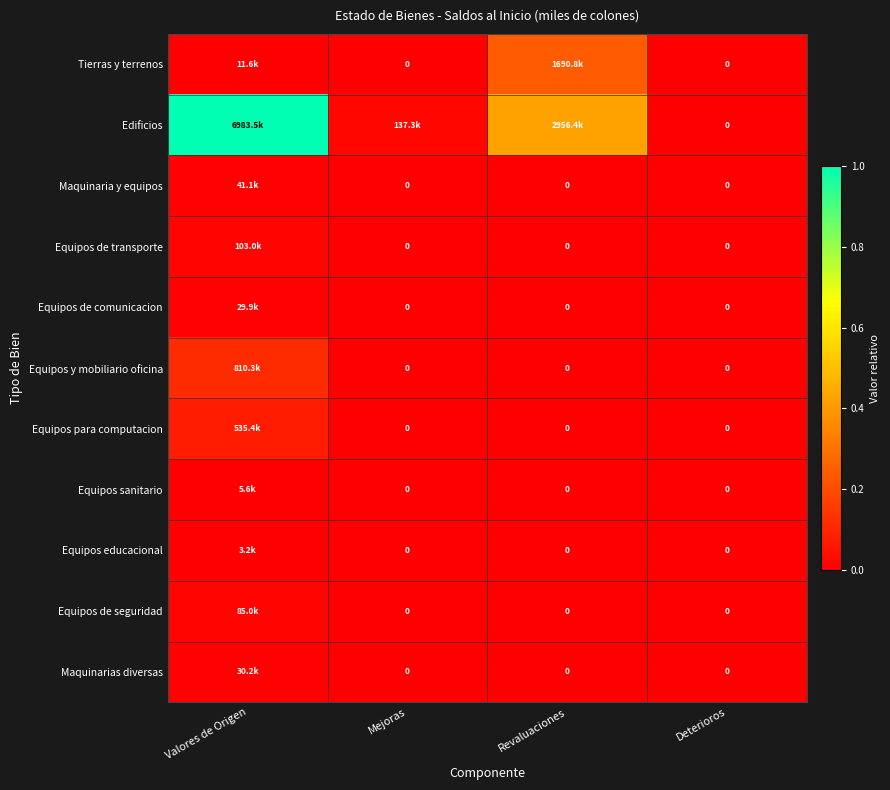

List the labels in order of Equipos de seguridad value, smallest first.

Mejoras, Revaluaciones, Deterioros, Valores de Origen